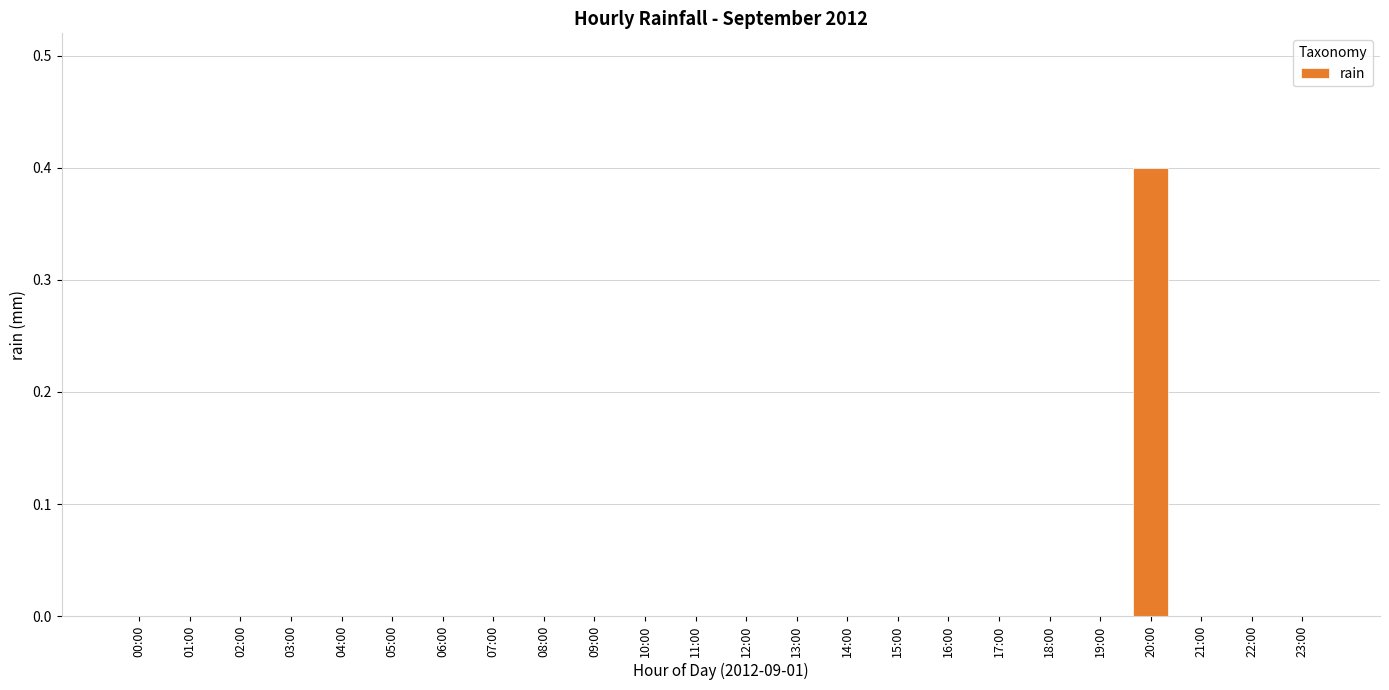

The value at 08:00 is -0.3. True or false?

False